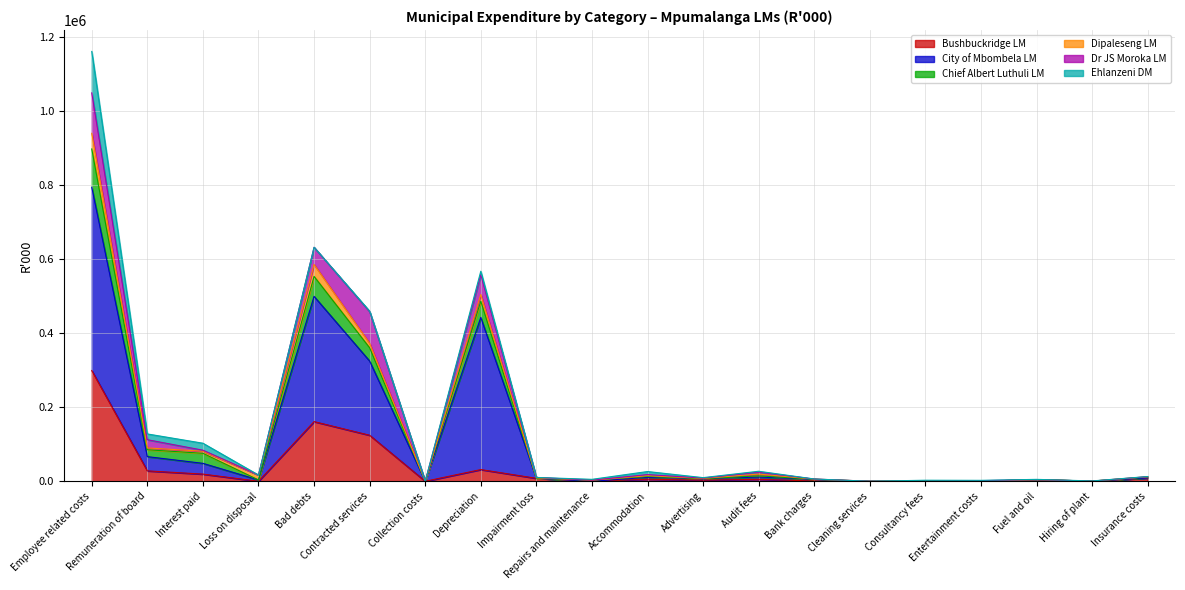

The Bushbuckridge LM series shows 65763 at Employee related costs. True or false?

False